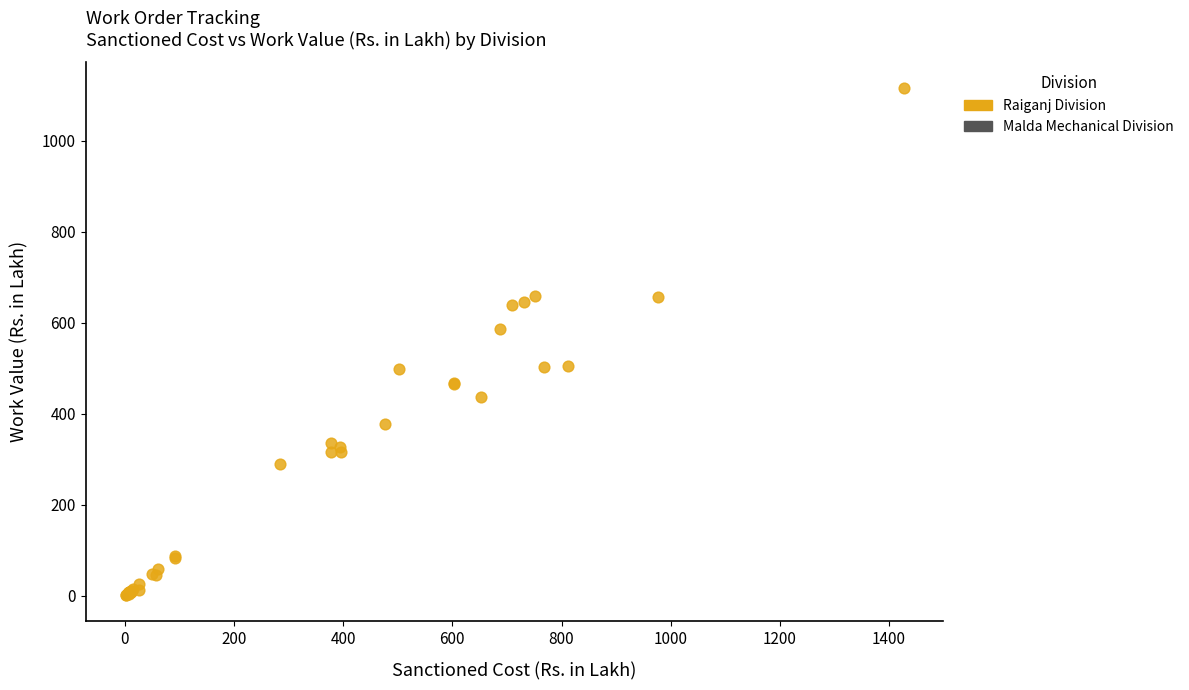

What are all the series names shown in the legend?

Raiganj Division, Malda Mechanical Division